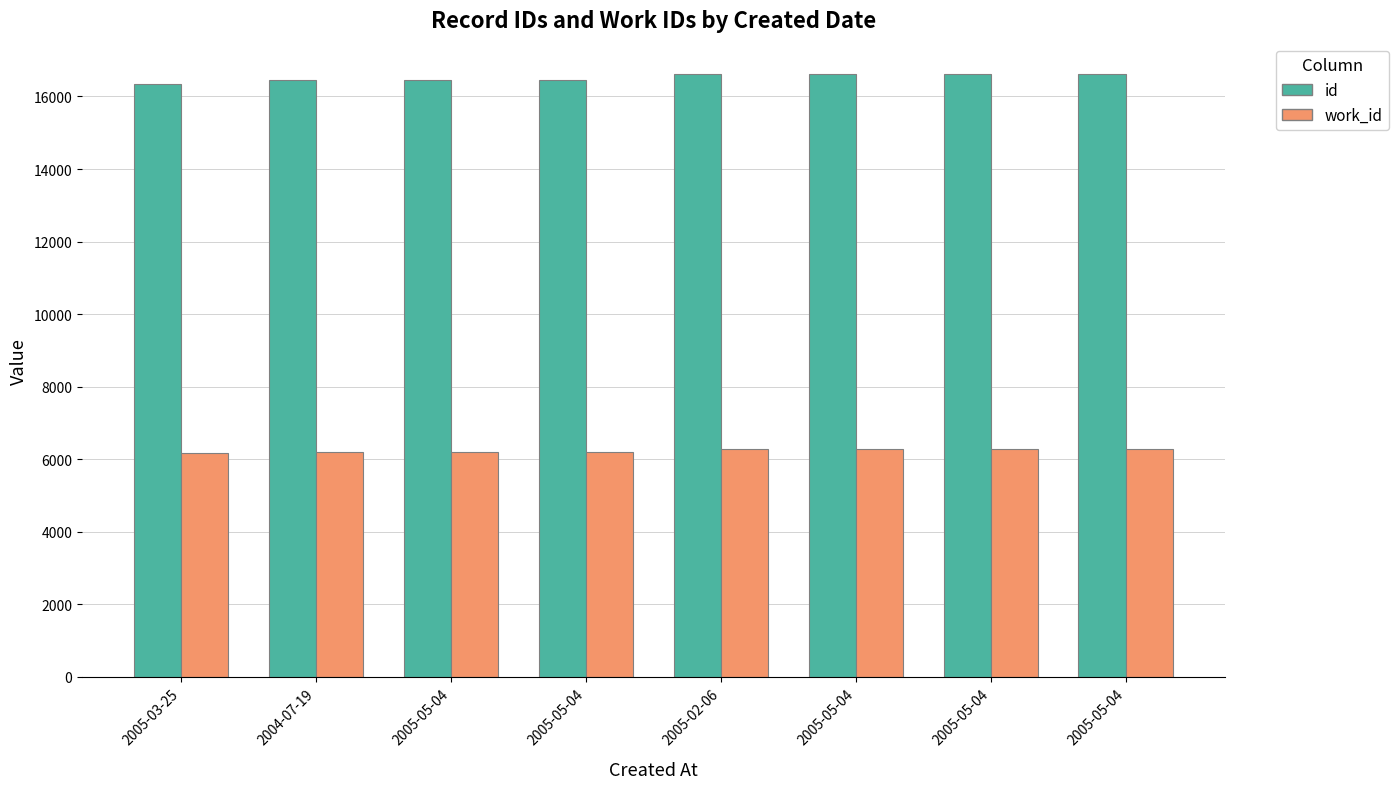

How many bars are there in each group?

2